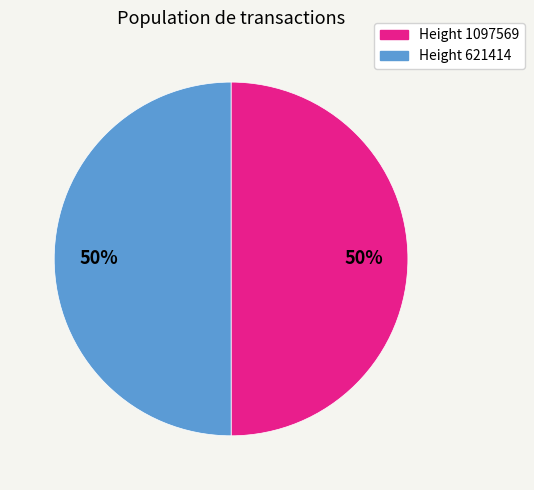

To the nearest percent, what is the average slice percentage?

50%